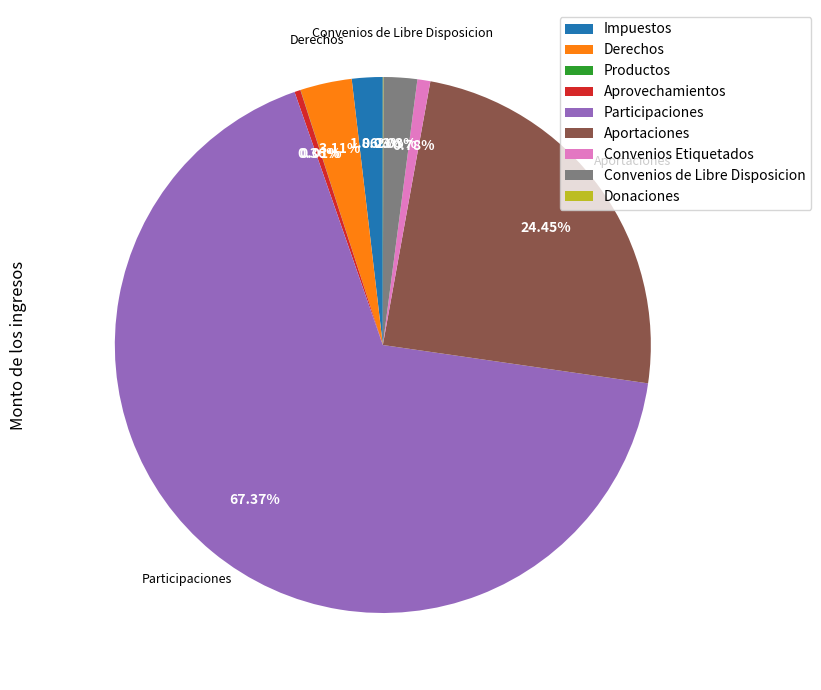

Is there a majority slice in this chart?

Yes